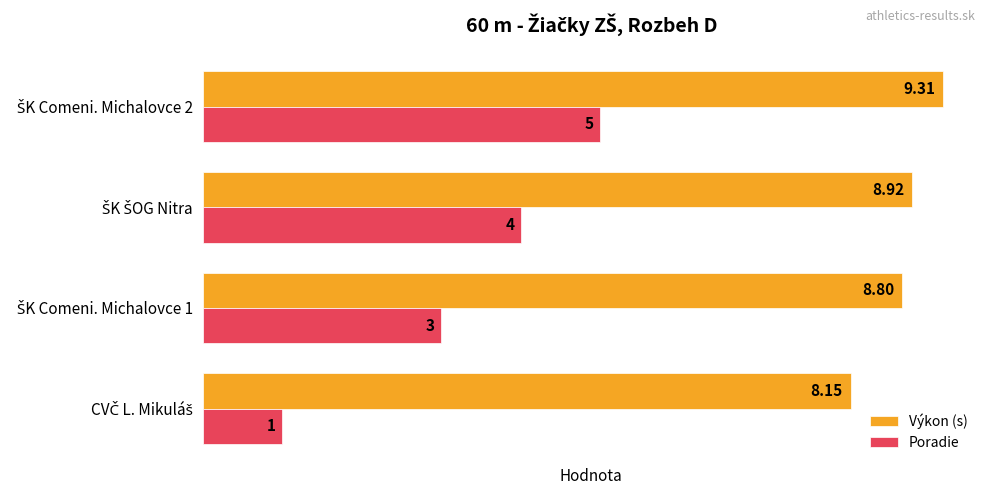

Which series has the widest spread of values?

Poradie